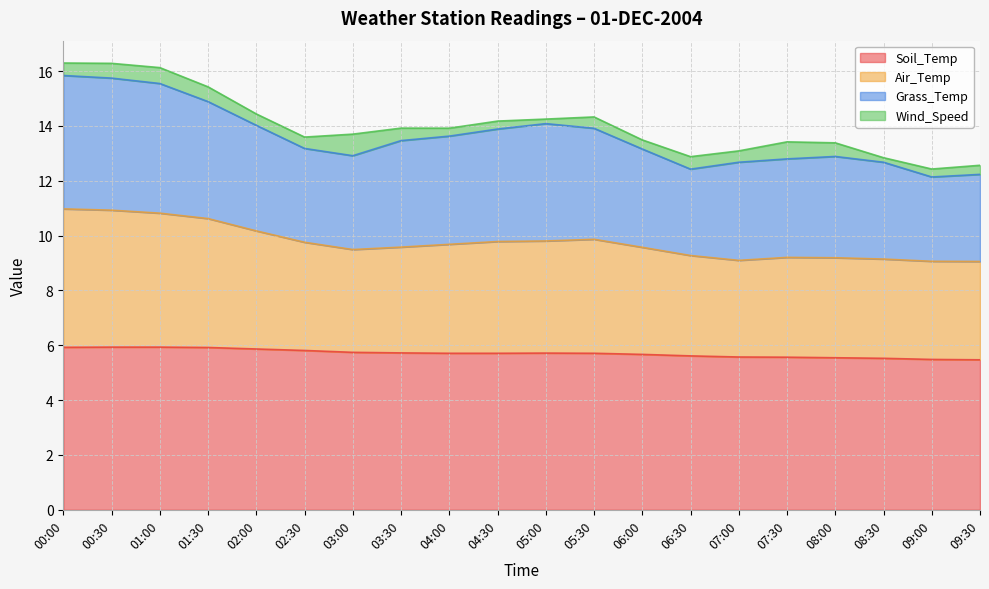

Where is Soil_Temp nearest to the value 5?

09:30